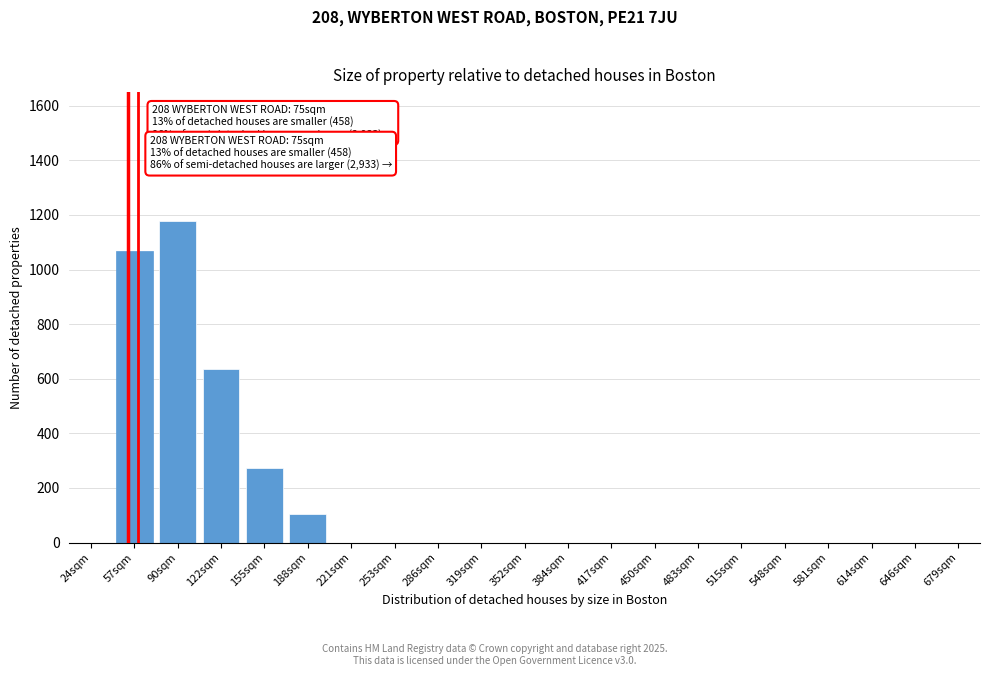

Reading right to left, what are all the values shown in this chart?

679sqm=0	646sqm=0	614sqm=0	581sqm=0	548sqm=0	515sqm=0	483sqm=0	450sqm=0	417sqm=0	384sqm=0	352sqm=0	319sqm=0	286sqm=0	253sqm=0	221sqm=0	188sqm=104	155sqm=272	122sqm=634	90sqm=1178	57sqm=1068	24sqm=0